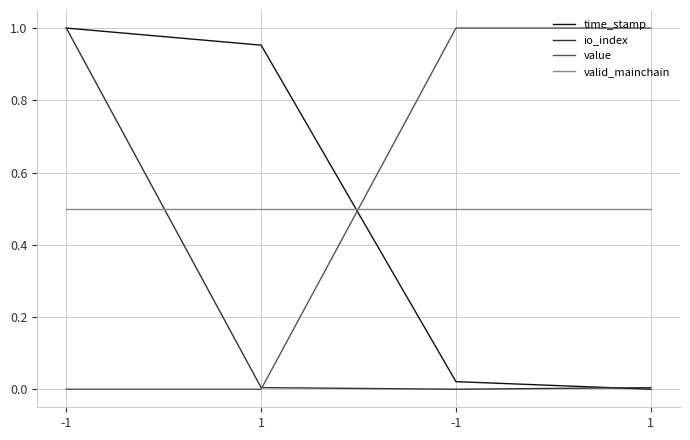

How many intersections are there between time_stamp and io_index?

1